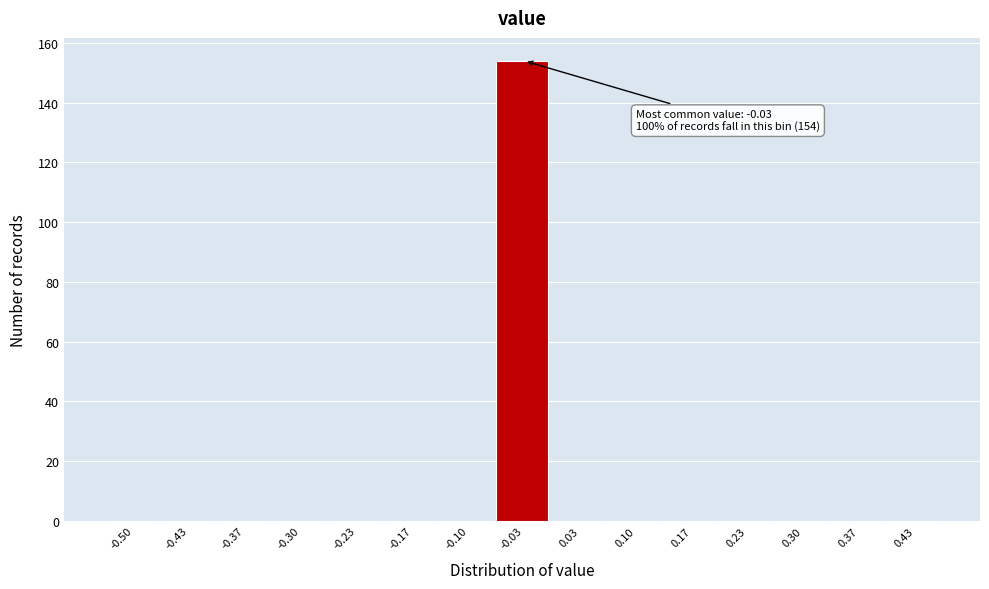

Reading left to right, what are all the values shown in this chart?

-0.50=0	-0.43=0	-0.37=0	-0.30=0	-0.23=0	-0.17=0	-0.10=0	-0.03=154	0.03=0	0.10=0	0.17=0	0.23=0	0.30=0	0.37=0	0.43=0